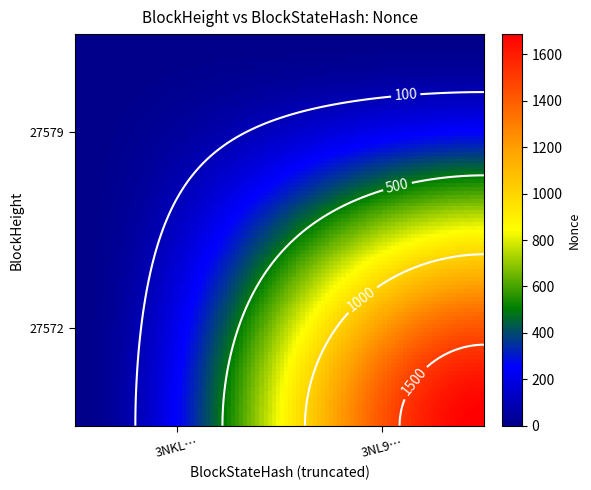

Reading left to right, list all the values displayed in this chart.

27579: 0	0
27572: 0	1687